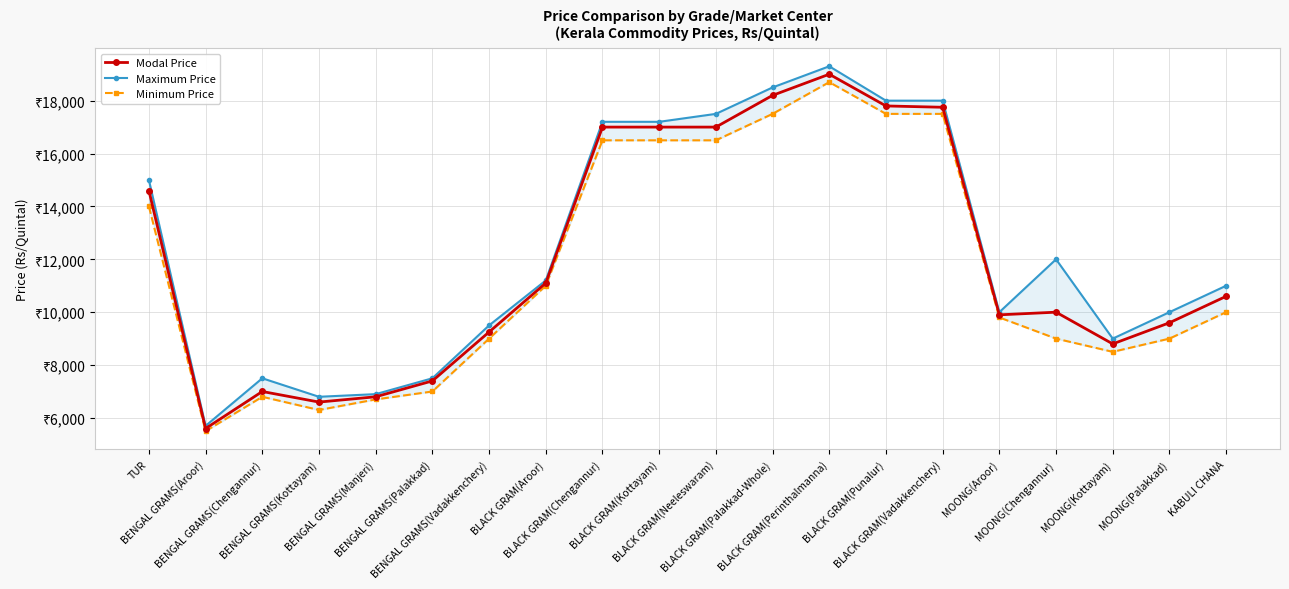

What is the difference between the Modal Price values at BENGAL GRAMS(Chengannur) and KABULI CHANA?

3600